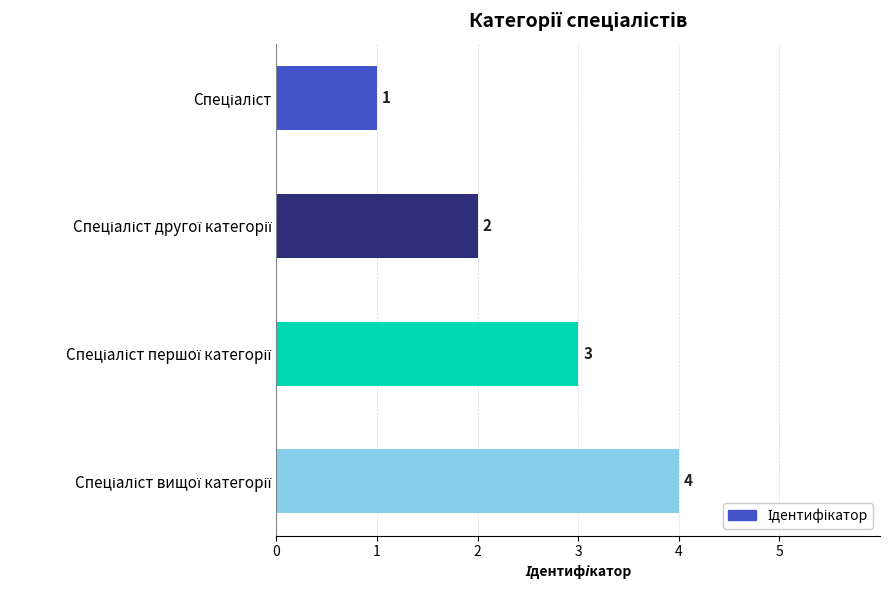

What is the greatest value displayed?

4